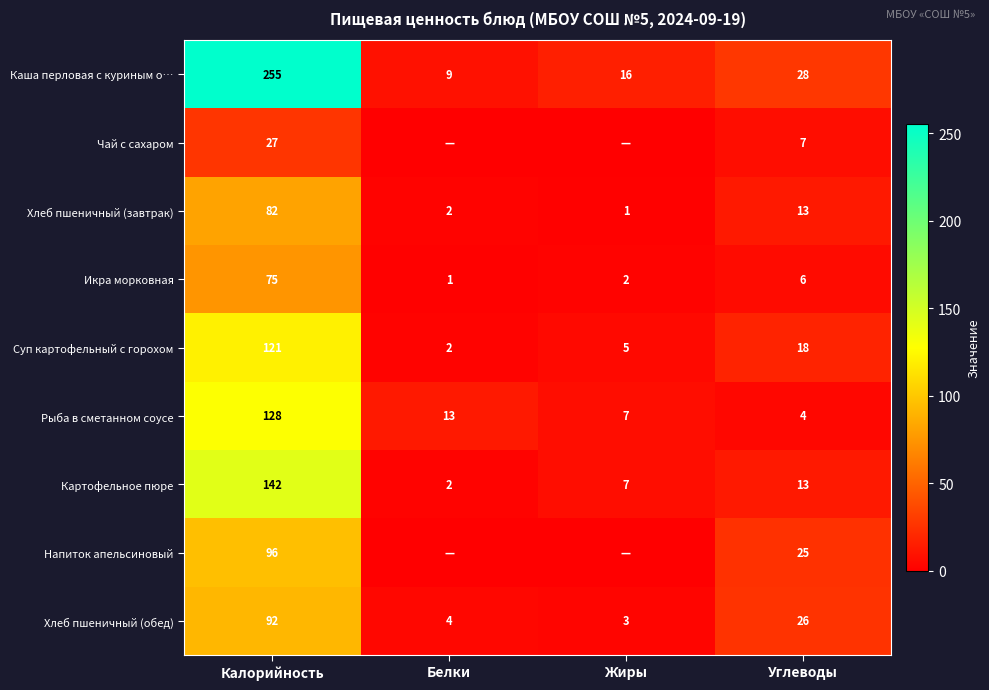

Rank the categories by Рыба в сметанном соусе value from lowest to highest.

Углеводы, Жиры, Белки, Калорийность